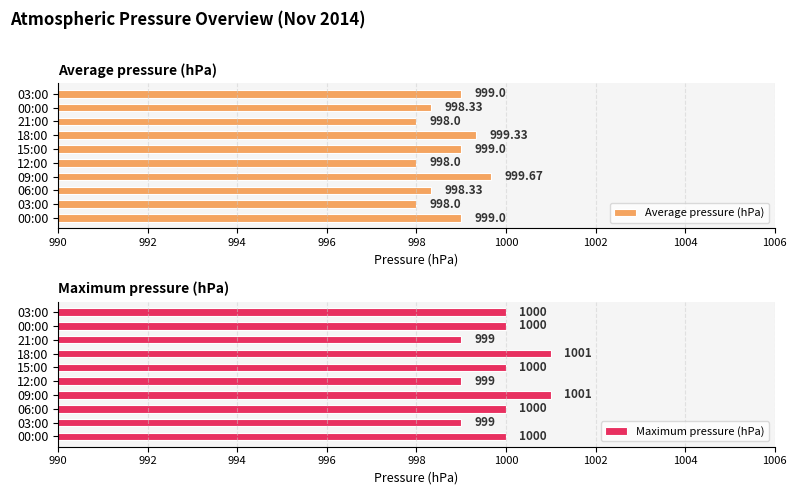

How many values in the Average pressure (hPa) series are below 999?

5